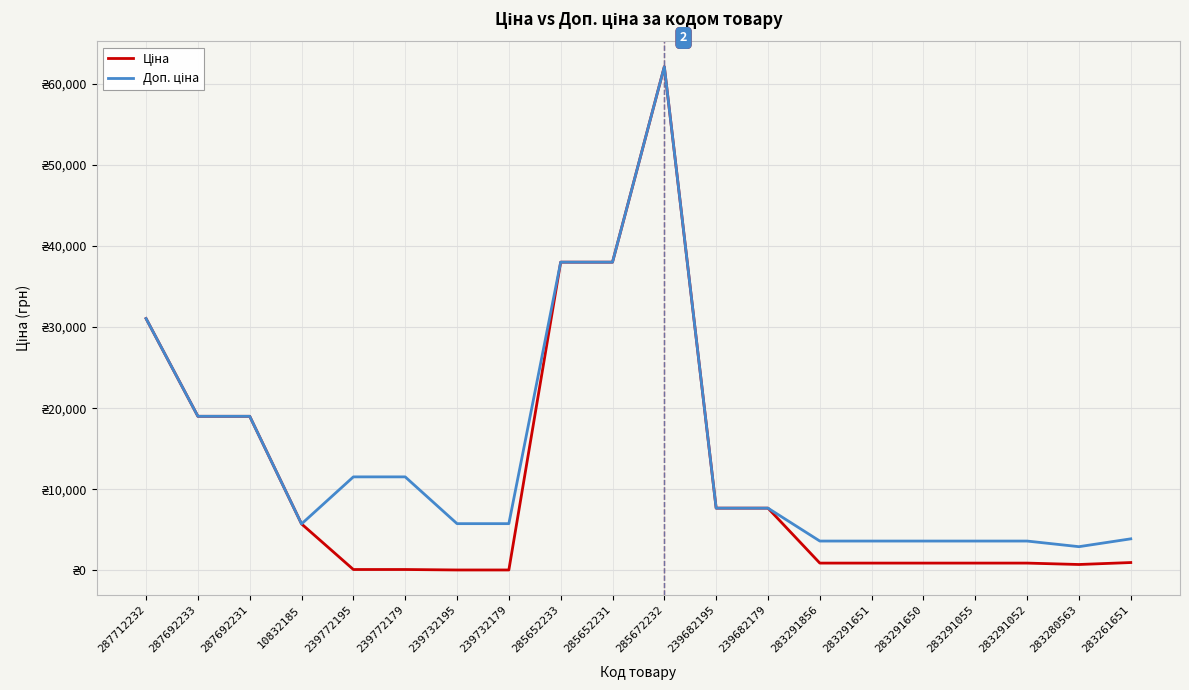

At how many categories does at least one series exceed 6505?

10